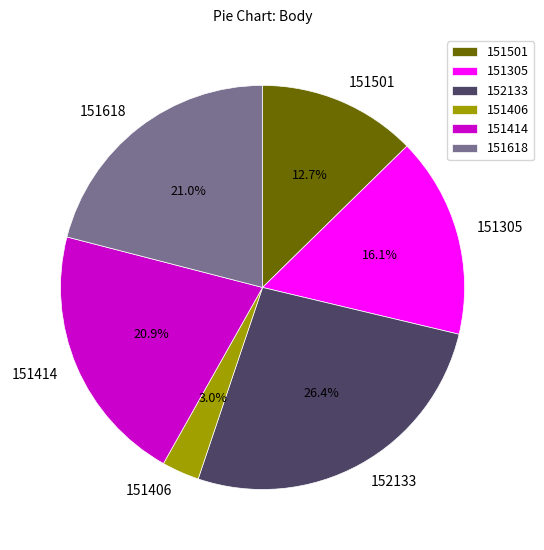

Which has a higher value, 151305 or 151406?

151305